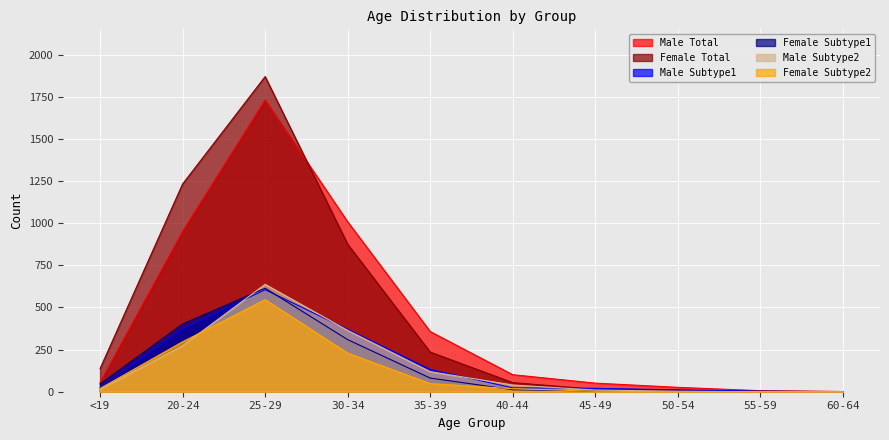

True or false: Male Subtype2 has more than 0 points higher than both neighbors.

True